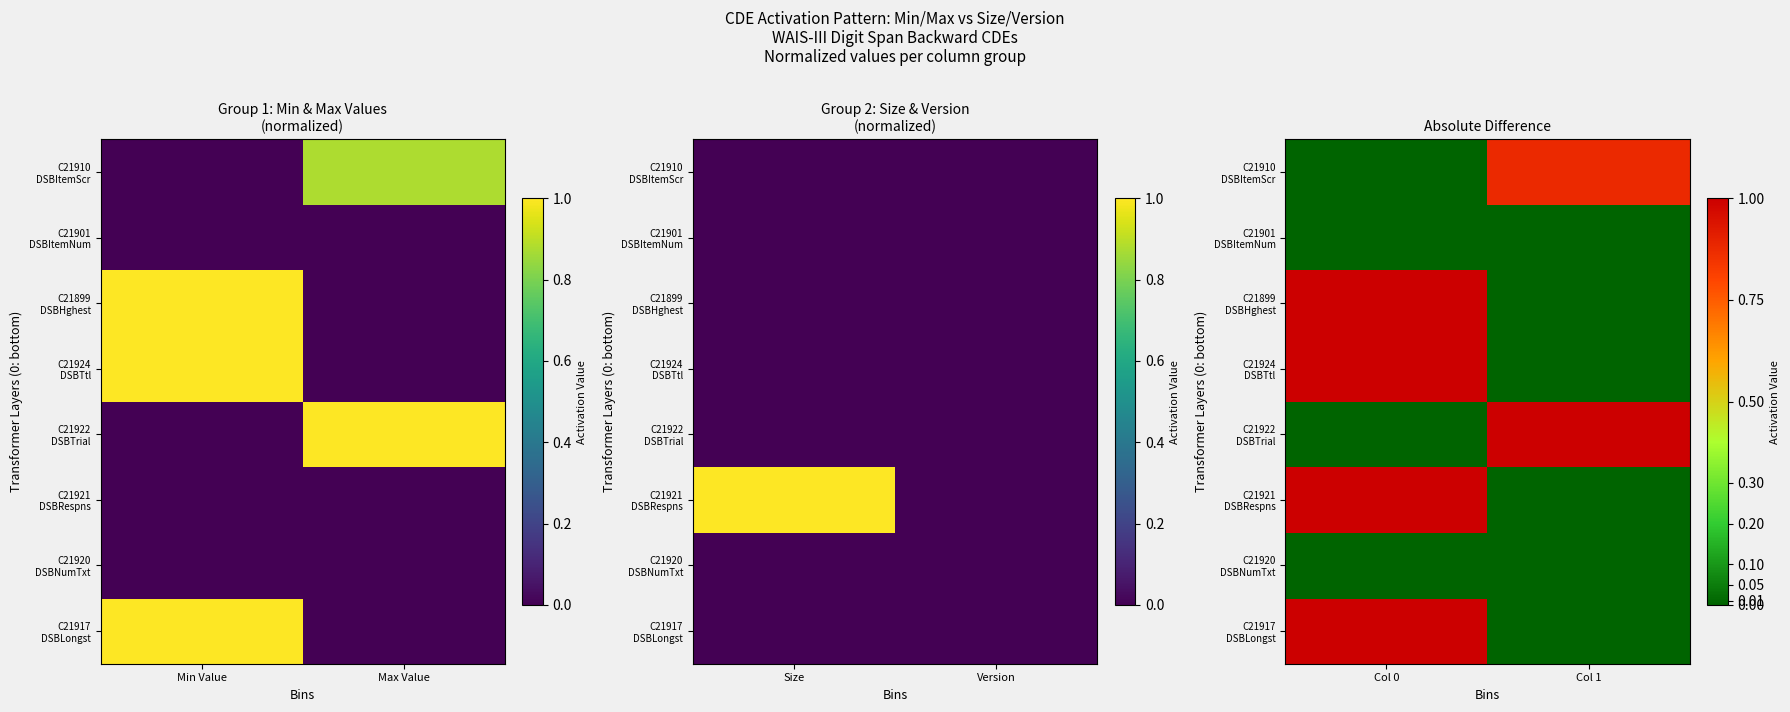

True or false: C21921 DSBRespns has a value of -0.7 at Col 1.

False